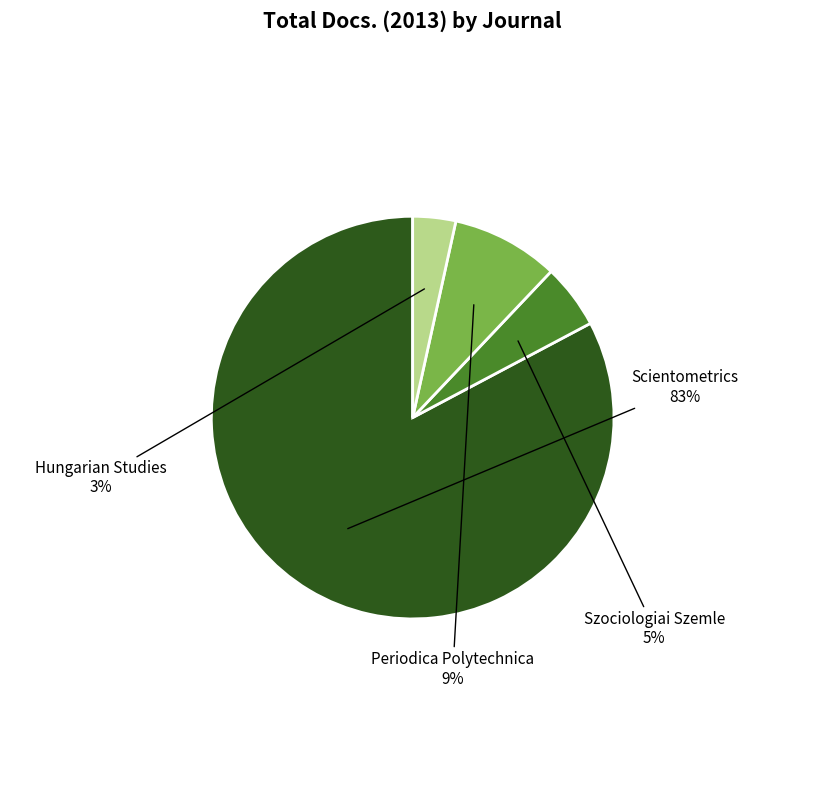

Is there any slice that represents more than half of the pie?

Yes